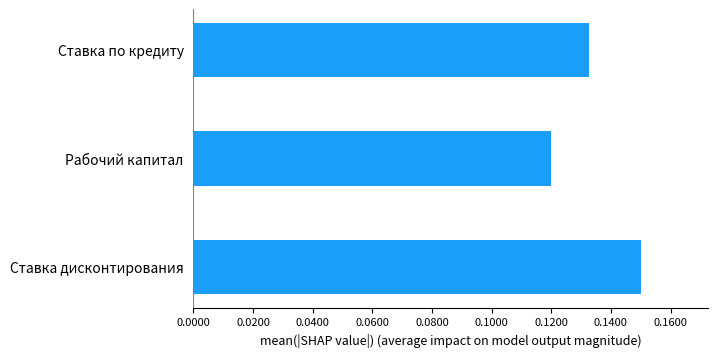

Rank the categories by value from highest to lowest.

Ставка дисконтирования, Ставка по кредиту, Рабочий капитал